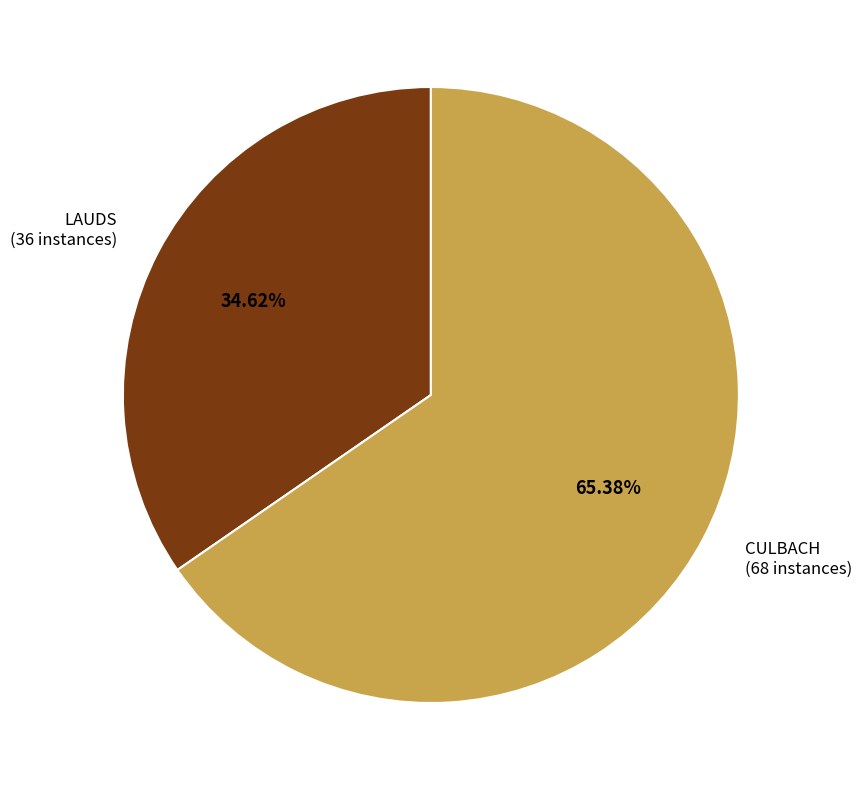

Does any single category account for the majority?

Yes